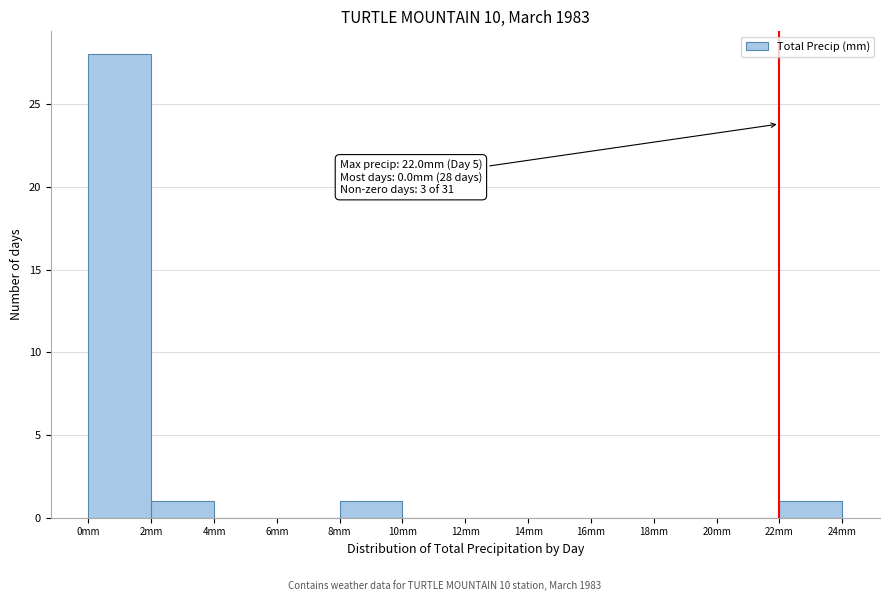

Which range on the x-axis has the tallest bar?

0 to 2